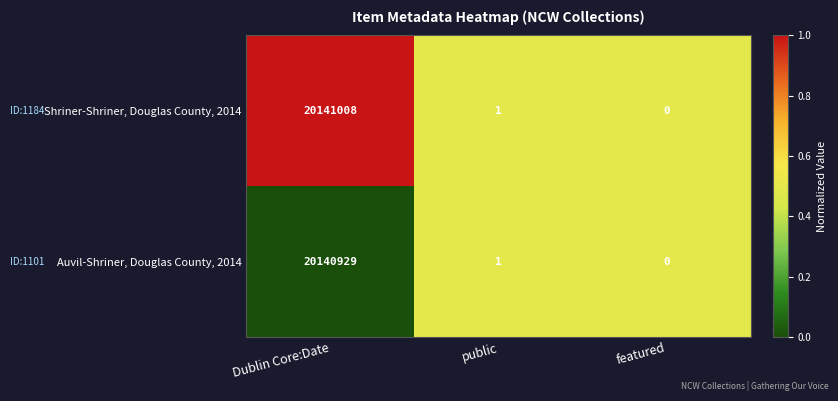

At which category is the sum across all series the highest?

Dublin Core:Date